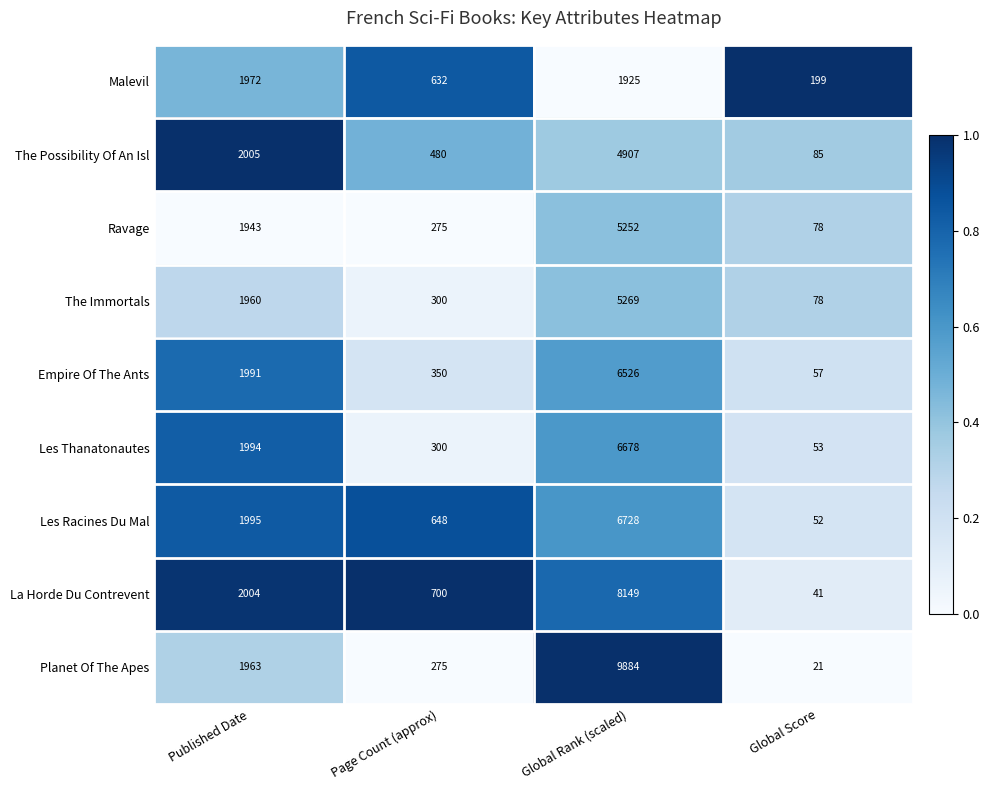

Which category has the highest value across all series?

Global Rank (scaled)